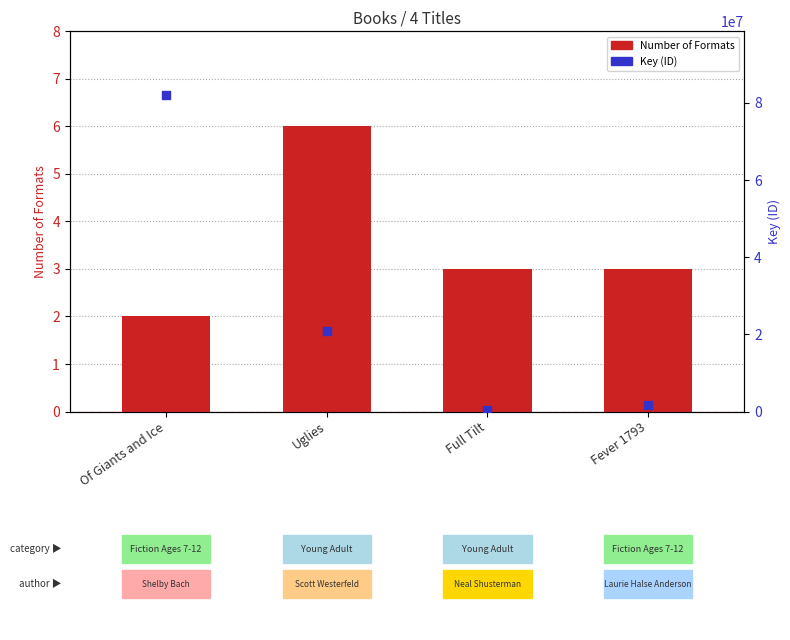

Which series contains the lowest Y value?

Number of Formats